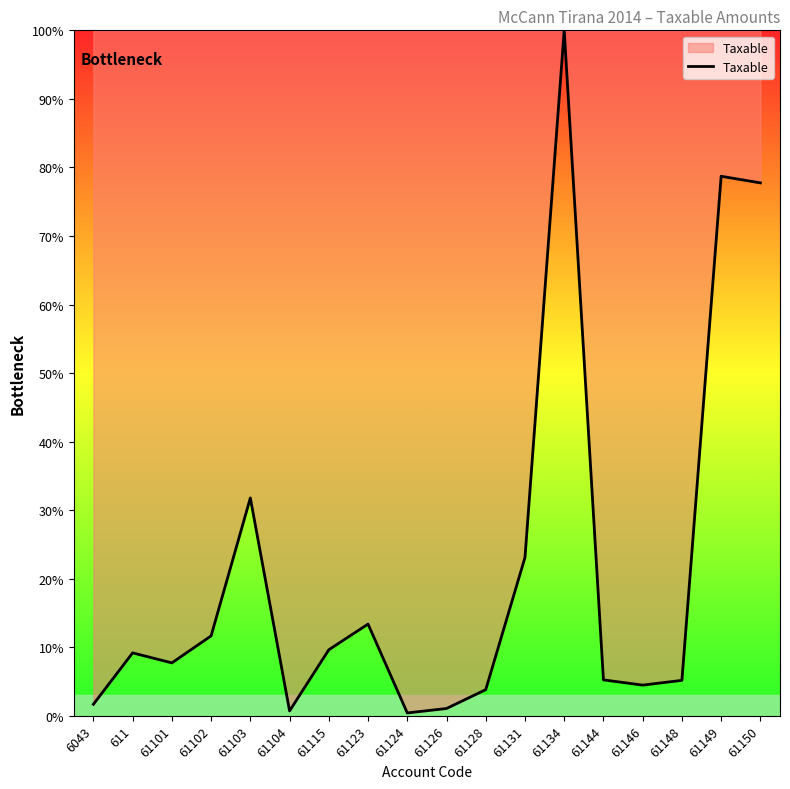

What is the approximate value at 61101?

7.7